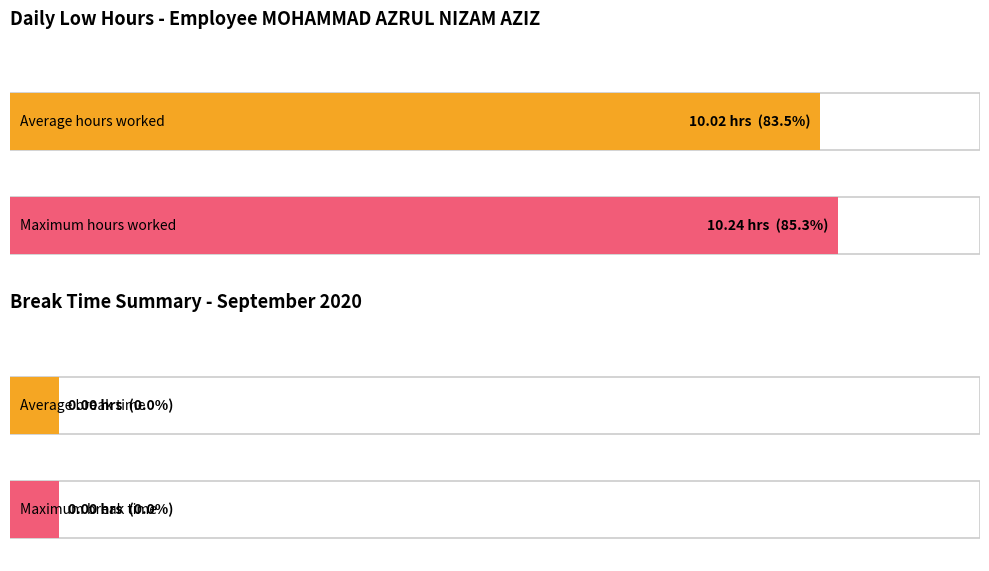

Is it true that Low equals 2.6 at 1?

False